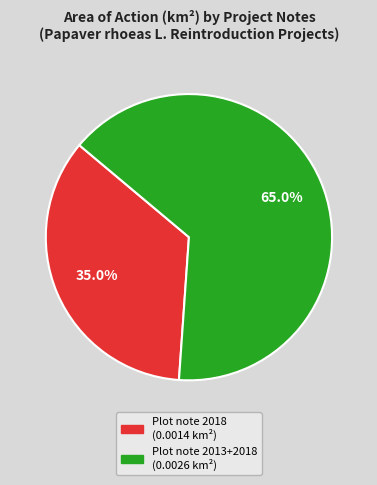

Is there any slice that represents more than half of the pie?

Yes